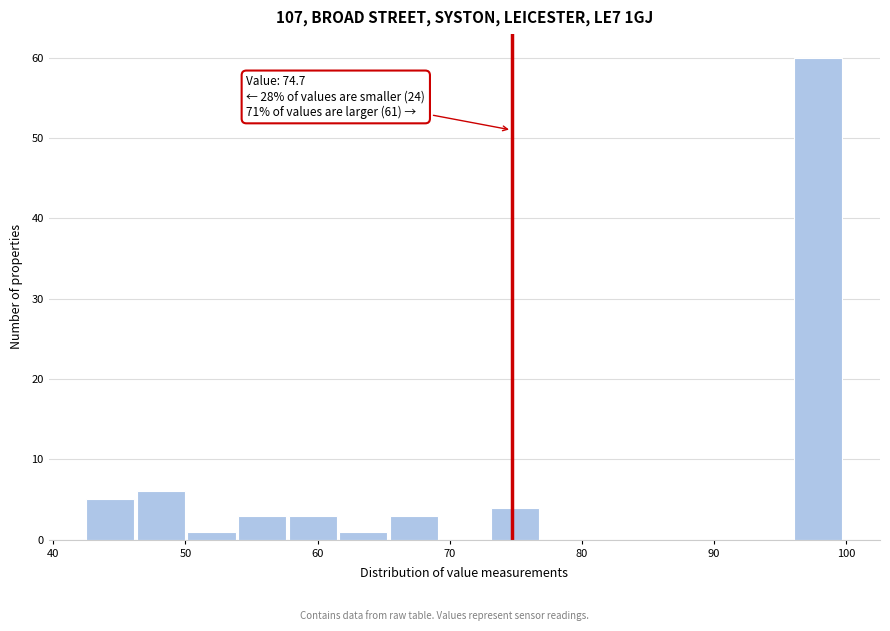

Around what value on the x-axis is the tallest bar? Give the approximate position of its centre, as read against the axis.

98